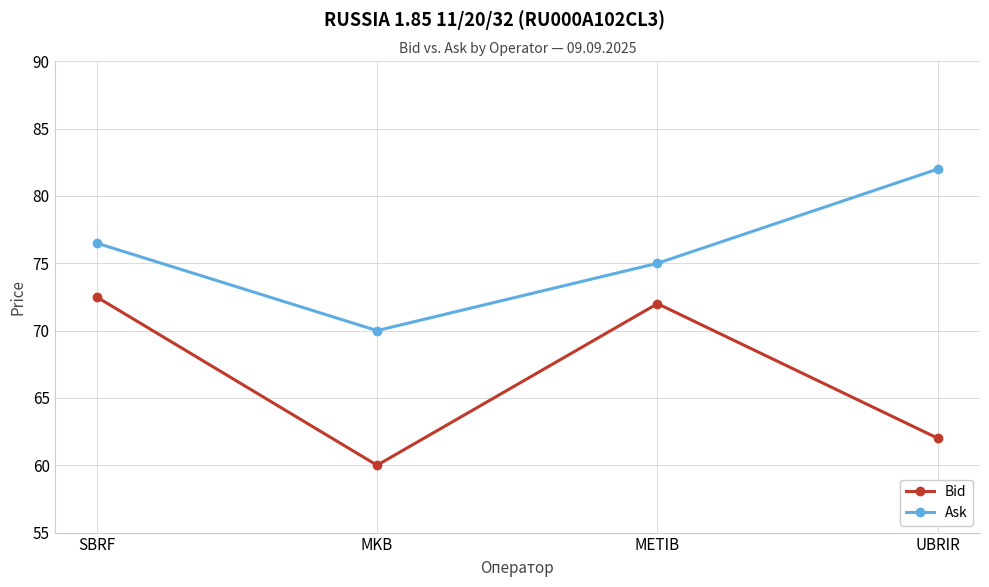

What is the value of the Ask point at the 3rd from the left?

75.0